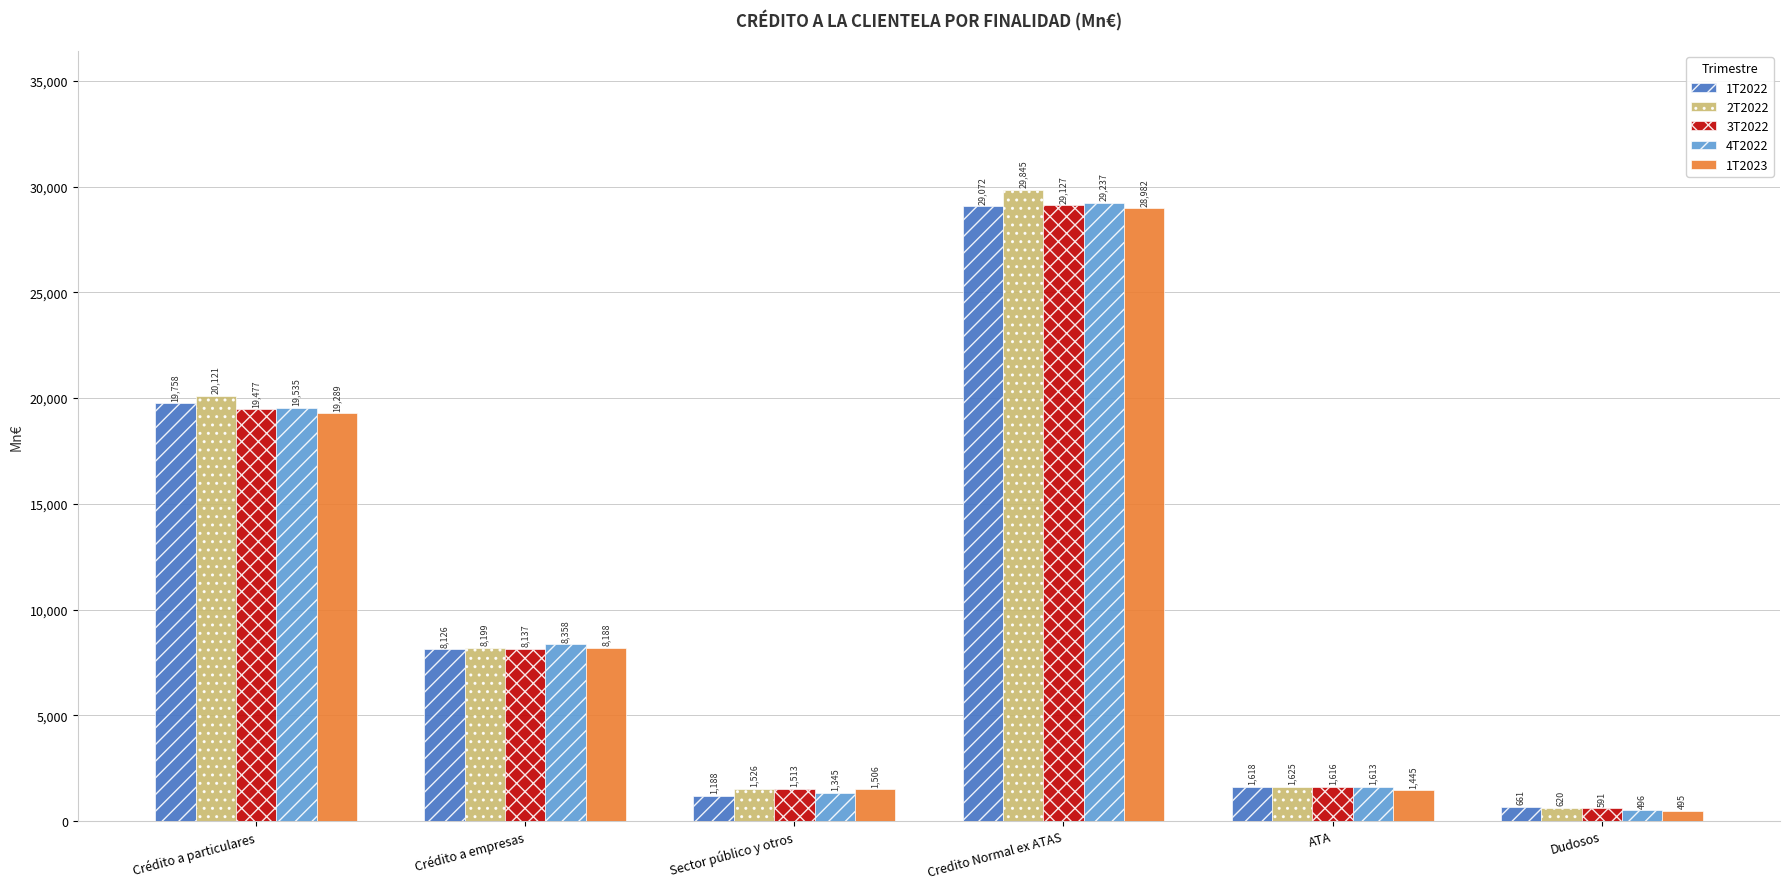

How many bars are there in total?

30